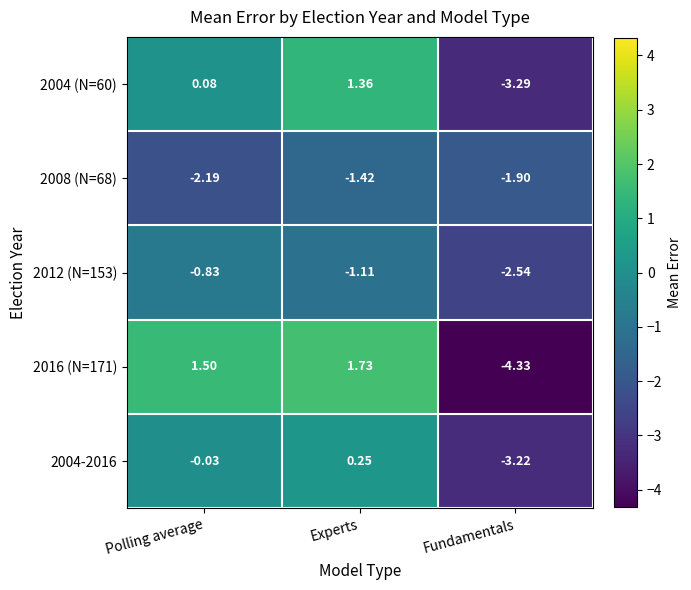

What is the total value across all series at Fundamentals?

-15.3